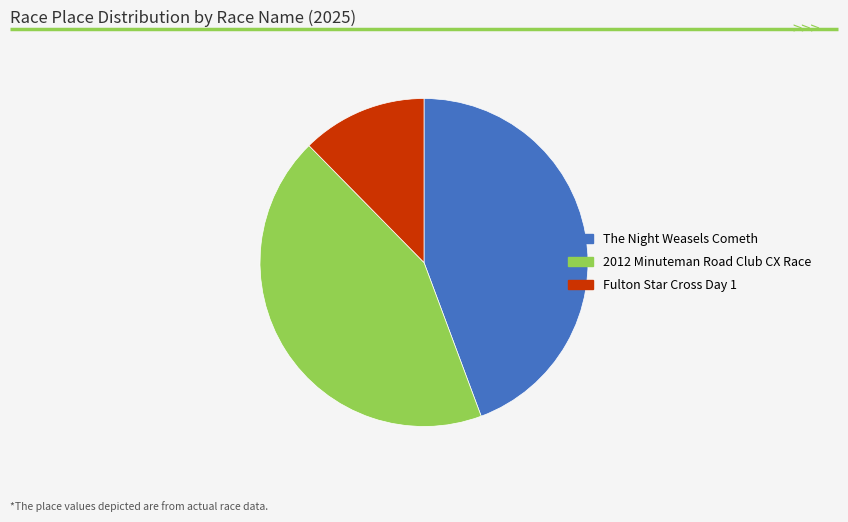

Rank the categories by value from highest to lowest.

The Night Weasels Cometh, 2012 Minuteman Road Club CX Race, Fulton Star Cross Day 1